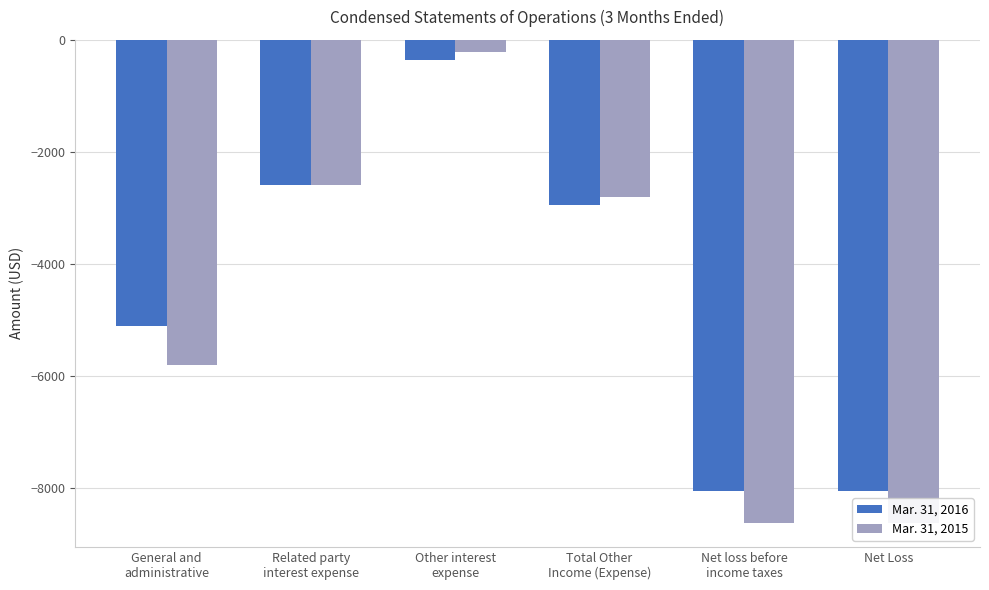

At which category does the chart reach its peak across all series?

Other interest
expense